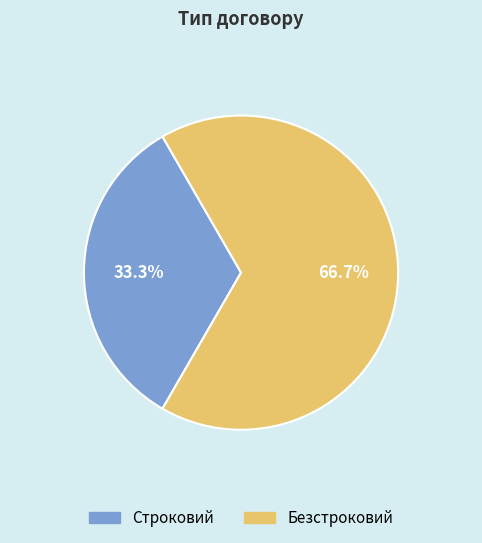

Which has a higher value, Строковий or Безстроковий?

Безстроковий